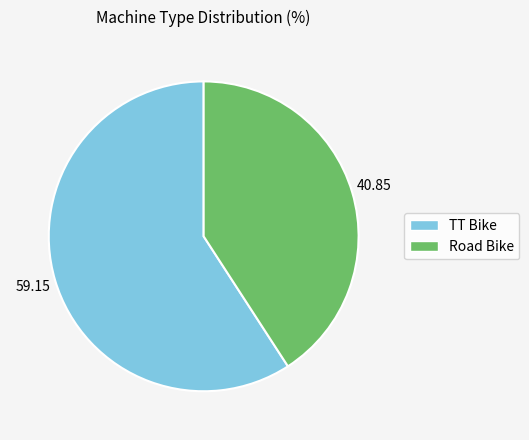

Combined, do Road Bike and TT Bike account for over 50%?

Yes